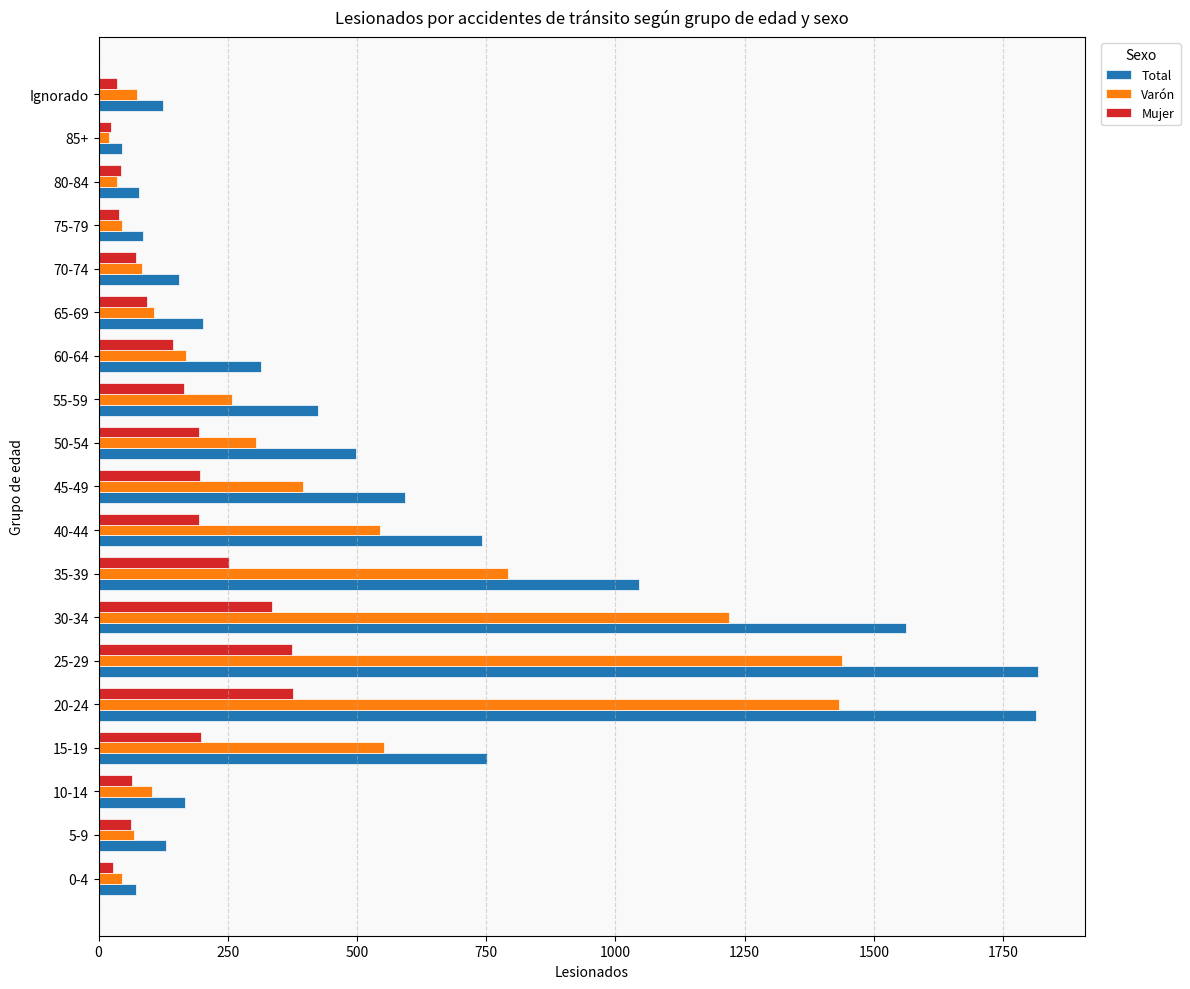

The value of Varón at 35-39 is 507. True or false?

False